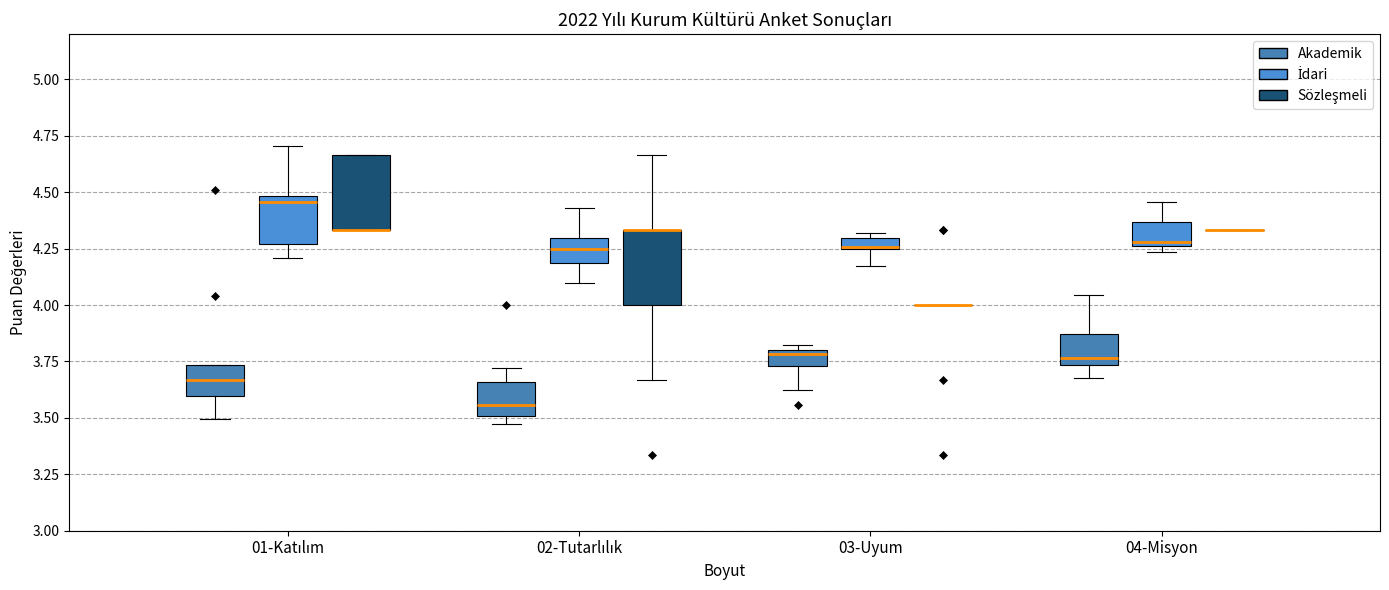

Where does the median line of the box for 02-Tutarlılık (Akademik) sit on the y-axis? The values are not printed on the chart, so give them approximately, as read against the axis.

3.55